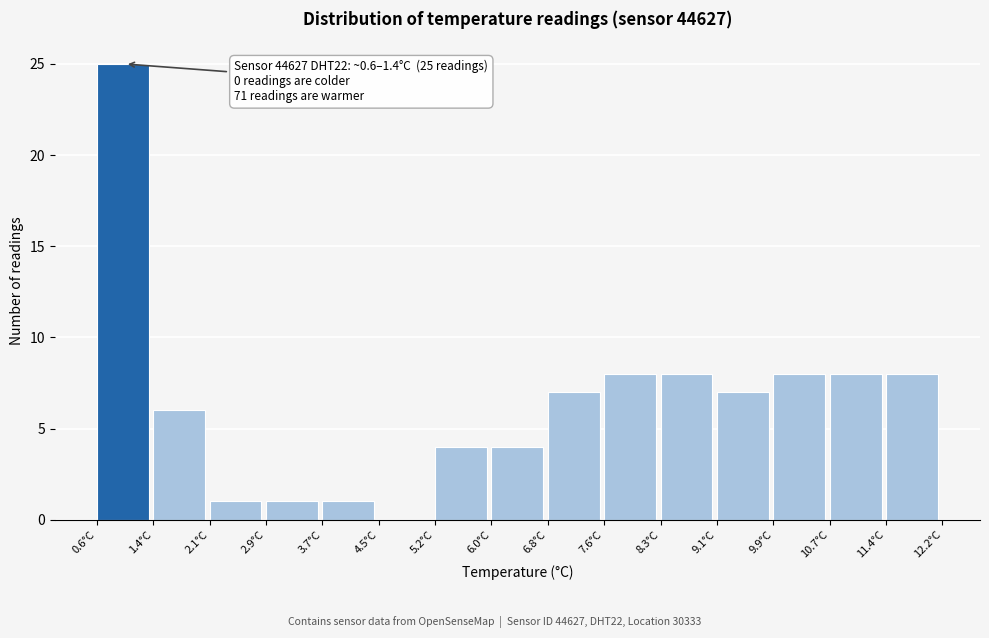

Over which range of the x-axis is the bar tallest?

0.6 to 1.4